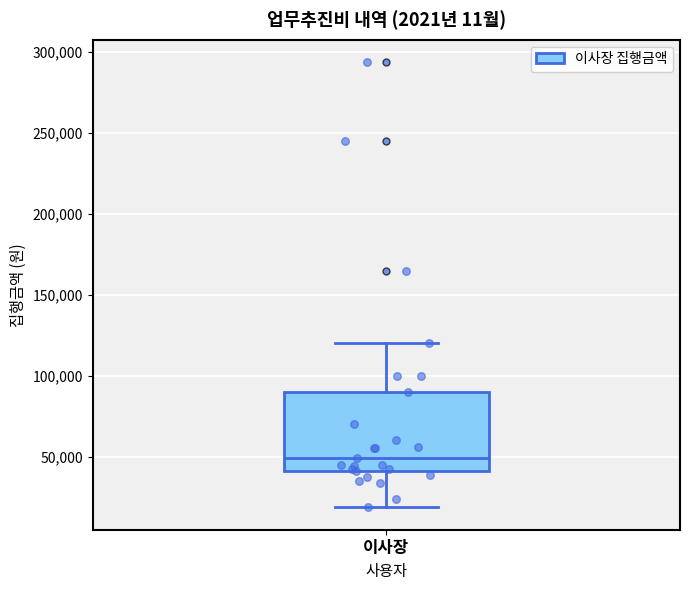

Transcribe this box plot: give where the median line is, the range the box spans, and where the two whiskers end, as read against the y-axis. The values are not printed on the chart, so give them approximately, as read against the axis.

median 50000, box 40000 to 90000, whiskers 20000 to 120000